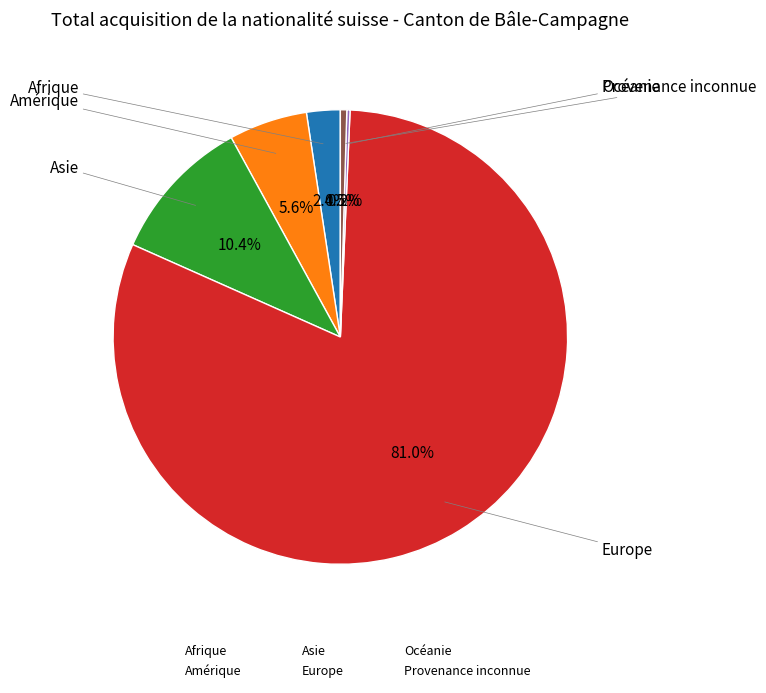

Is the sum of Asie and Afrique greater than half?

No